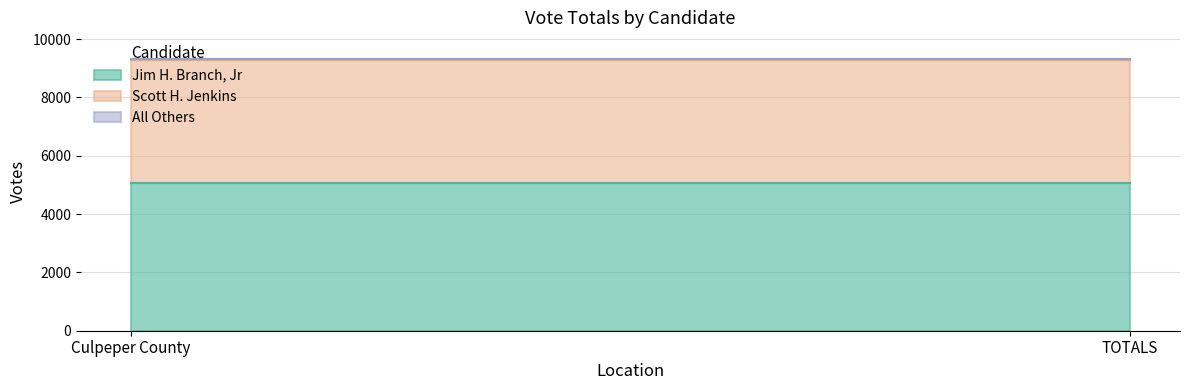

The Scott H. Jenkins series shows 6137 at Culpeper County. True or false?

False